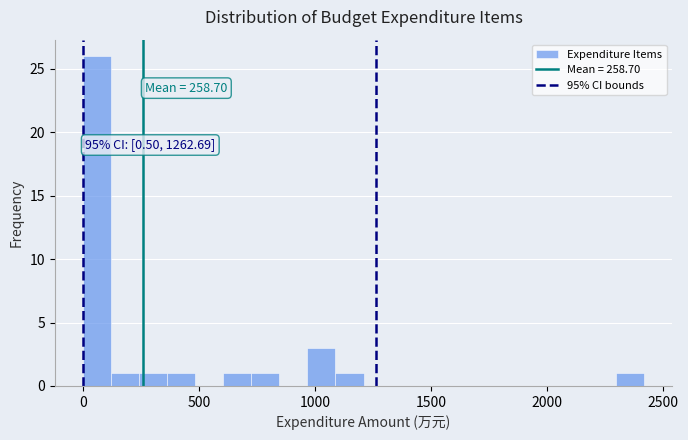

Read against the x-axis, roughly where is the centre of the tallest bar?

50